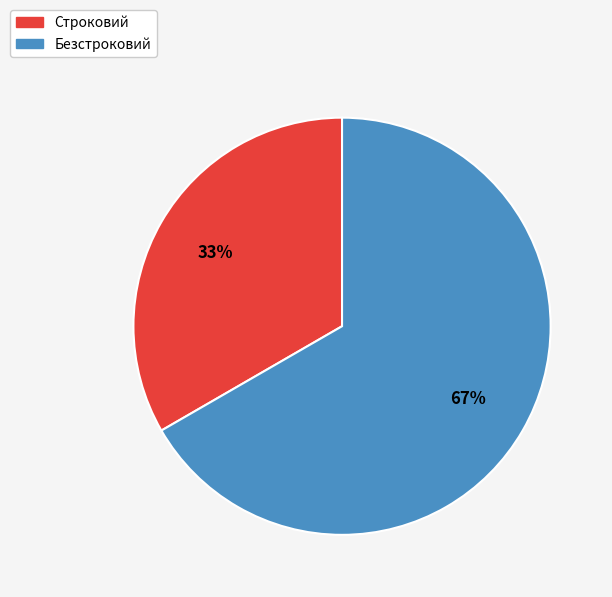

What is the largest slice in the pie chart?

Безстроковий